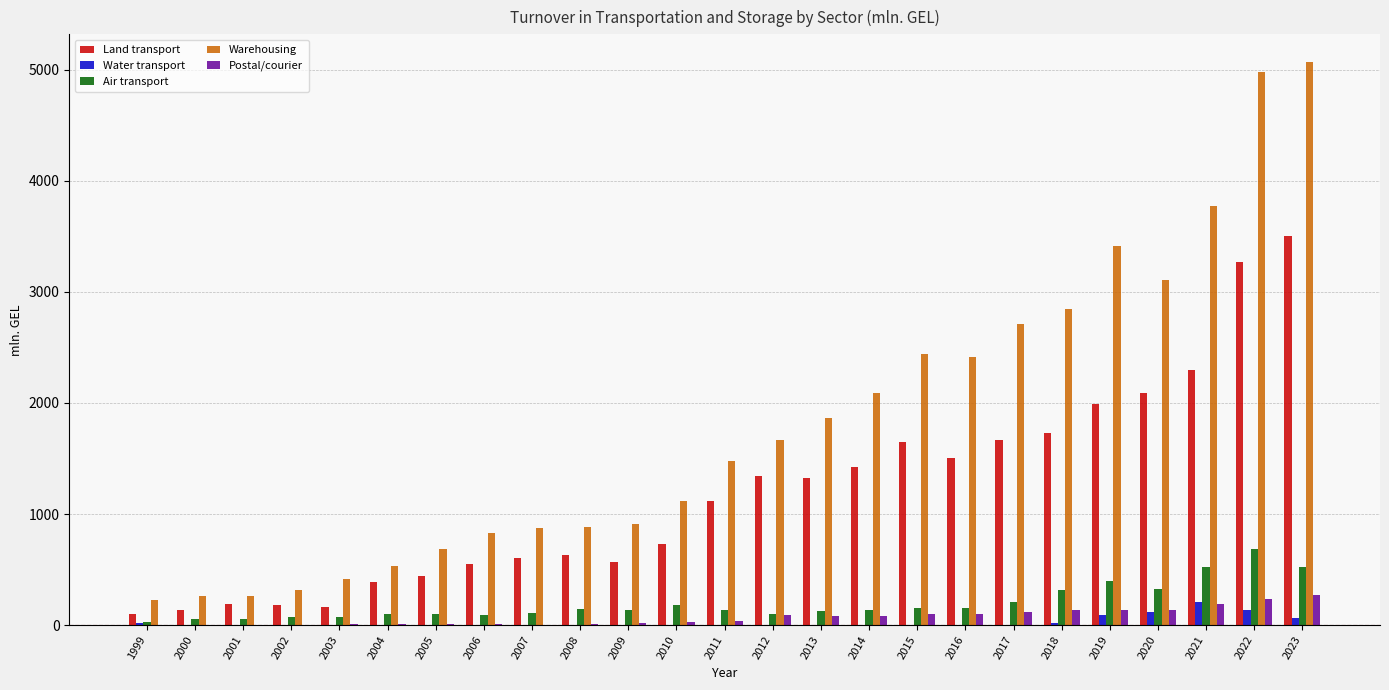

Is it true that Postal/courier equals 139.7 at 2020?

True